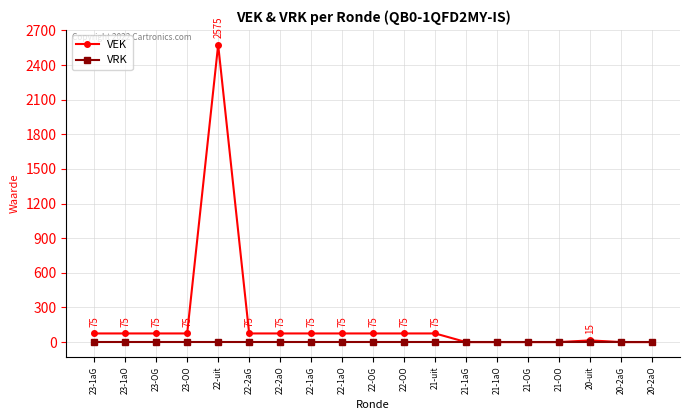

Reading left to right, transcribe all the data shown in this chart.

VEK: 75	75	75	75	2575	75	75	75	75	75	75	75	0	0	0	0	15	0	0
VRK: 0	0	0	0	0	0	0	0	0	0	0	0	0	0	0	0	0	0	0